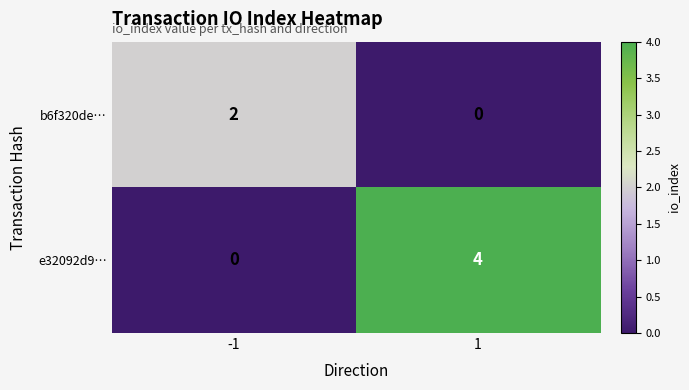

How many categories are shown in the chart?

2